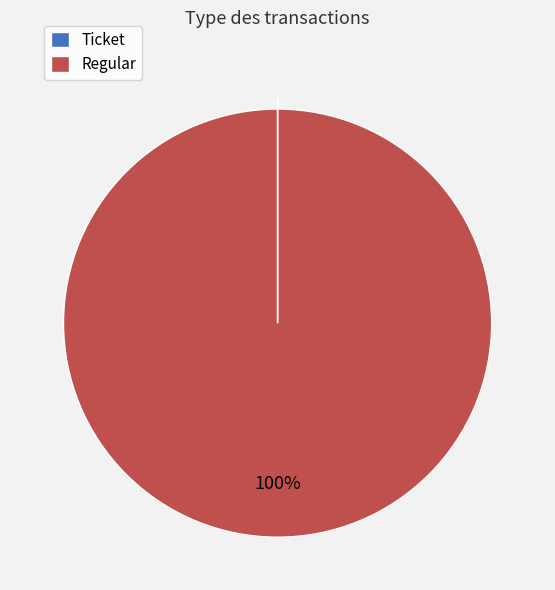

To the nearest percent, what is the difference between the largest and smallest slice percentages?

100%